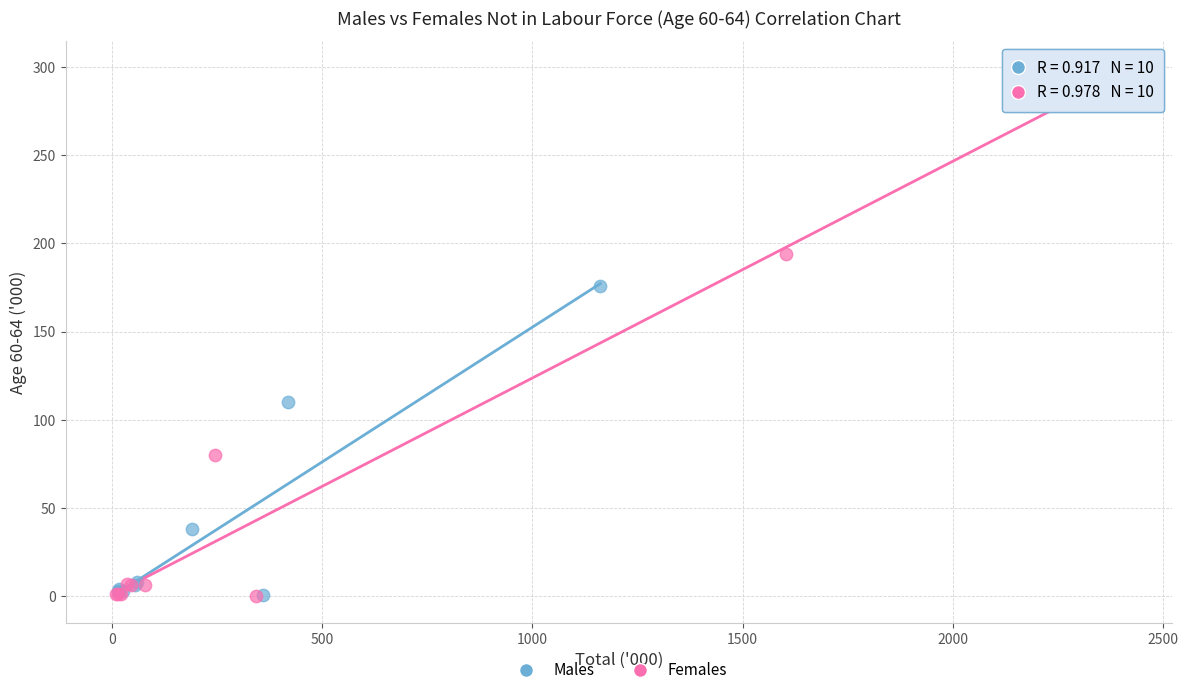

Which series has the widest spread of Y values?

Females